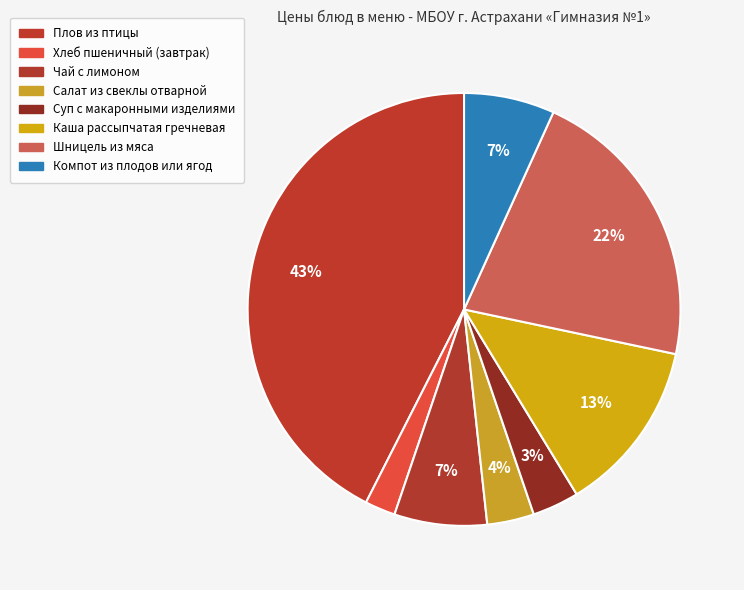

How many slices are in this pie chart?

8